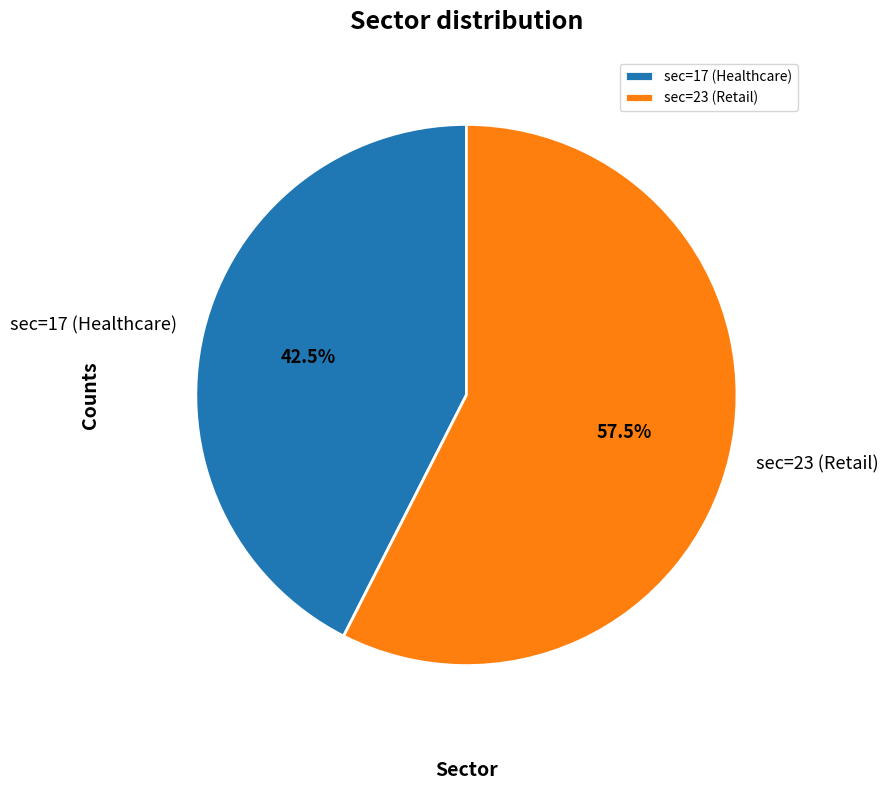

Which category accounts for the majority?

sec=23 (Retail)